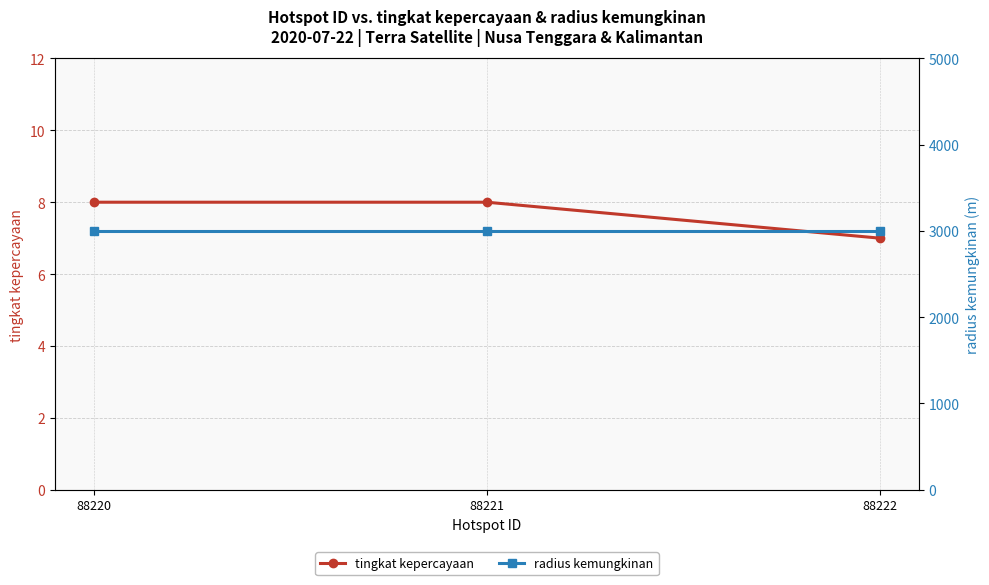

Reading left to right, what are all the values shown in this chart?

tingkat kepercayaan: 8	8	7
radius kemungkinan: 3000	3000	3000